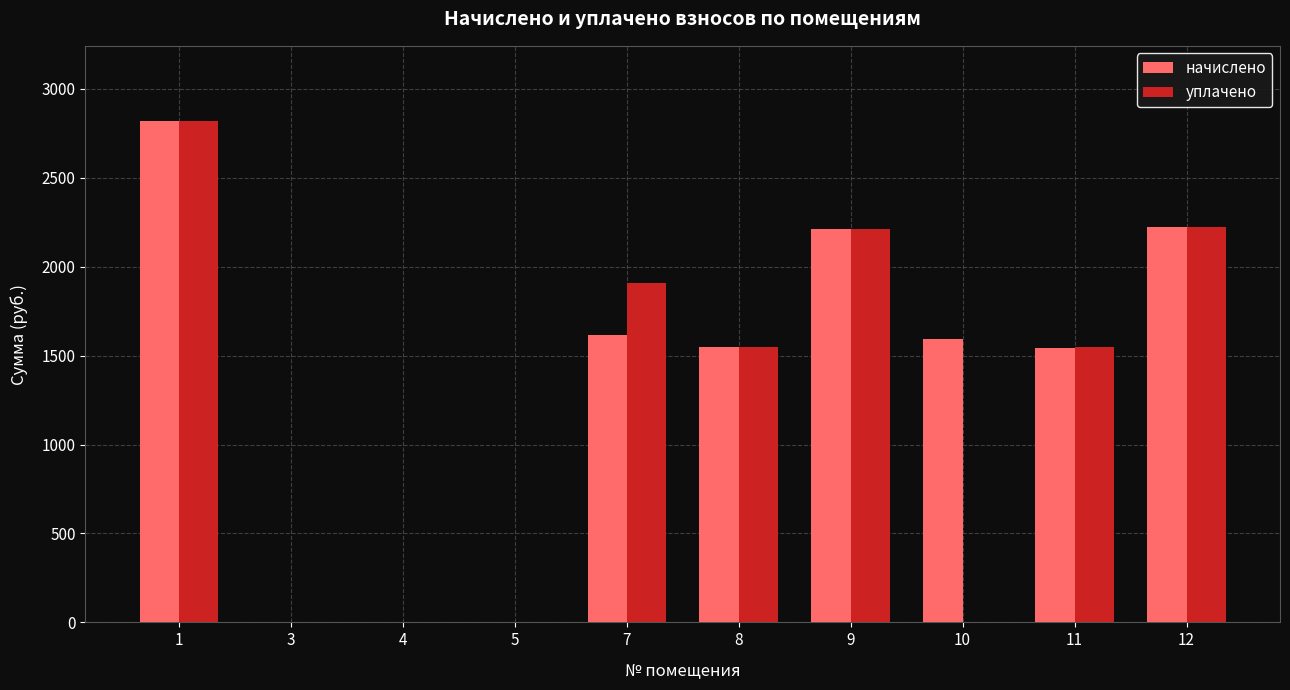

What is the total value across all series at 9?

4428.5